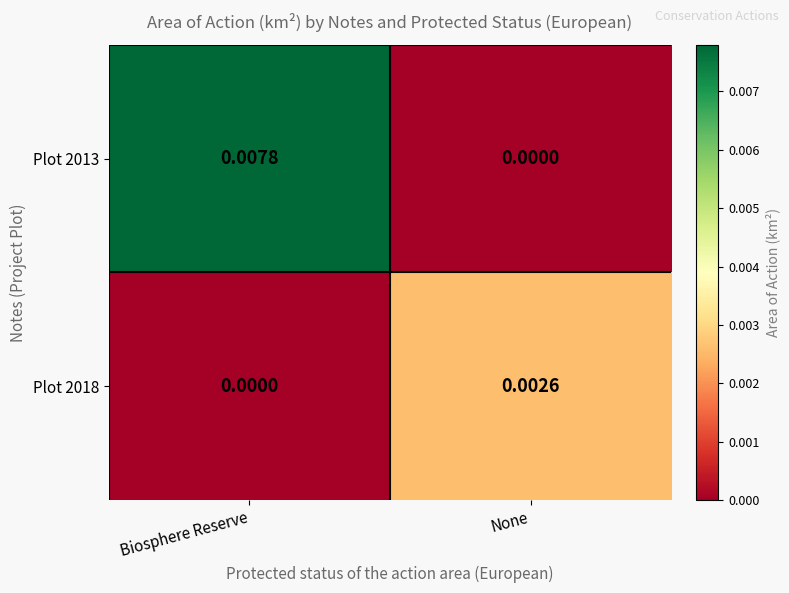

Where is Plot 2013 nearest to the value 0?

None